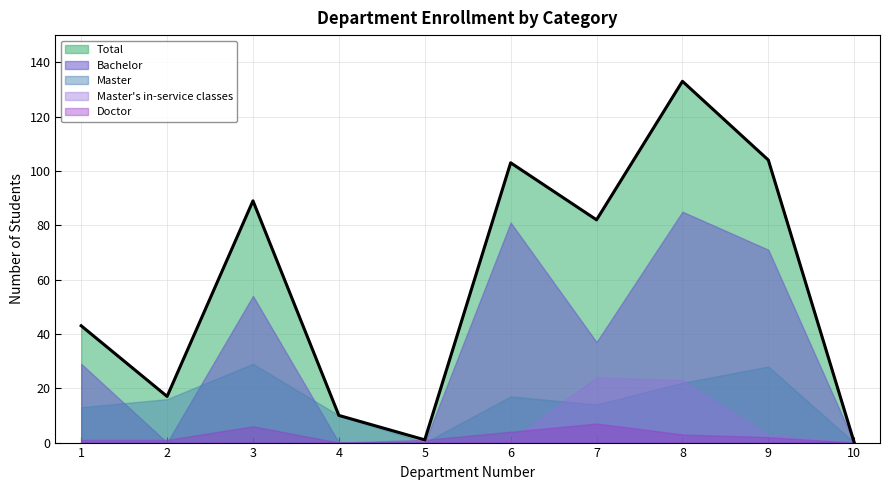

What are all the series names shown in the legend?

Total, Bachelor, Master, Master's in-service classes, Doctor